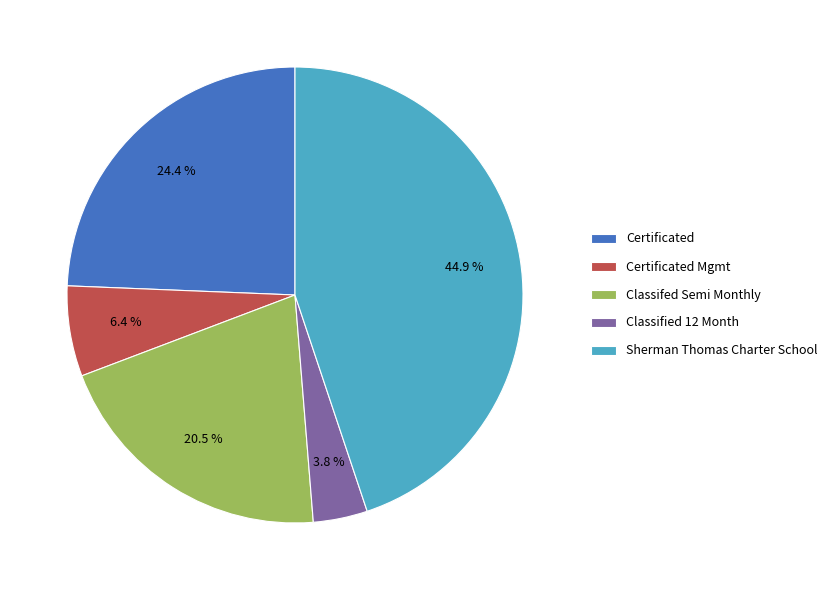

Which slice is the smallest?

Classified 12 Month